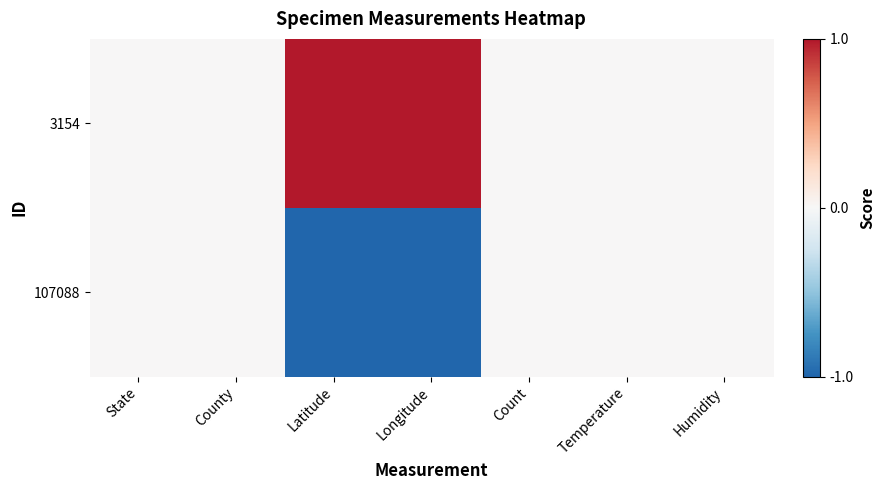

Reading right to left, extract all data points from this chart.

3154: Humidity=0.0	Temperature=0.0	Count=0.0	Longitude=1.0	Latitude=1.0	County=0.0	State=0.0
107088: Humidity=0.0	Temperature=0.0	Count=0.0	Longitude=-1.0	Latitude=-1.0	County=0.0	State=0.0